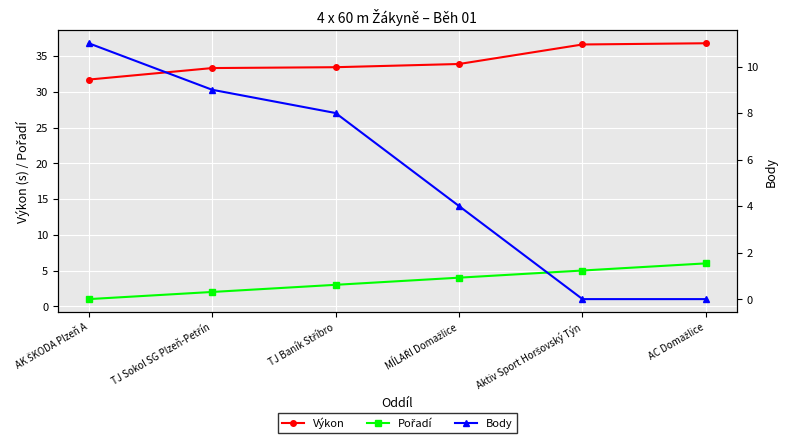

How many values in the Body series exceed 8?

2